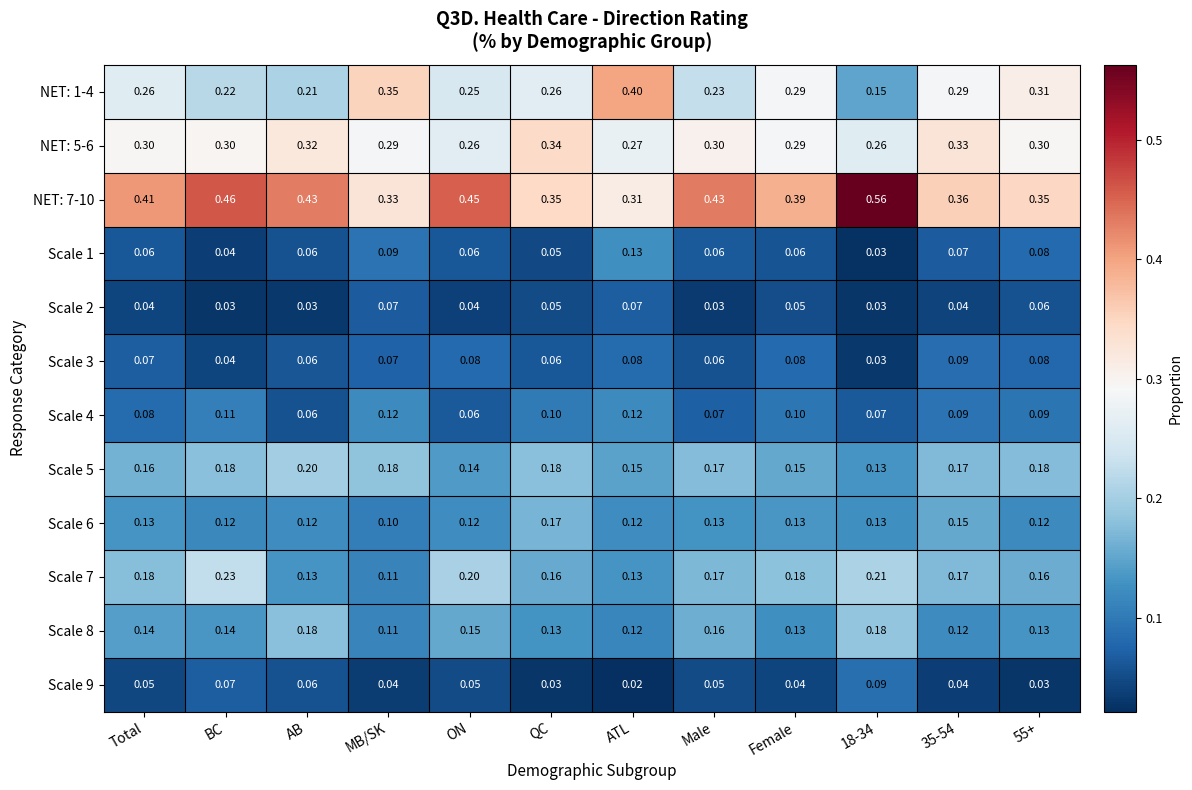

At which label is NET: 7-10 closest to 0?

ATL